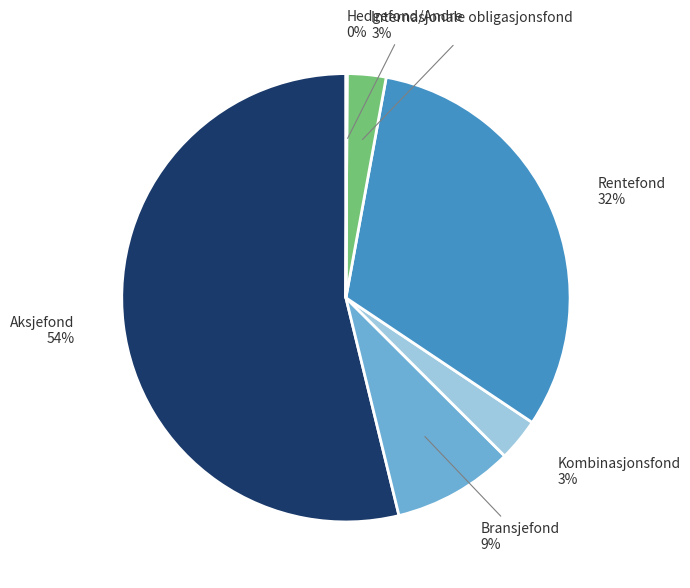

Does any single category account for the majority?

Yes